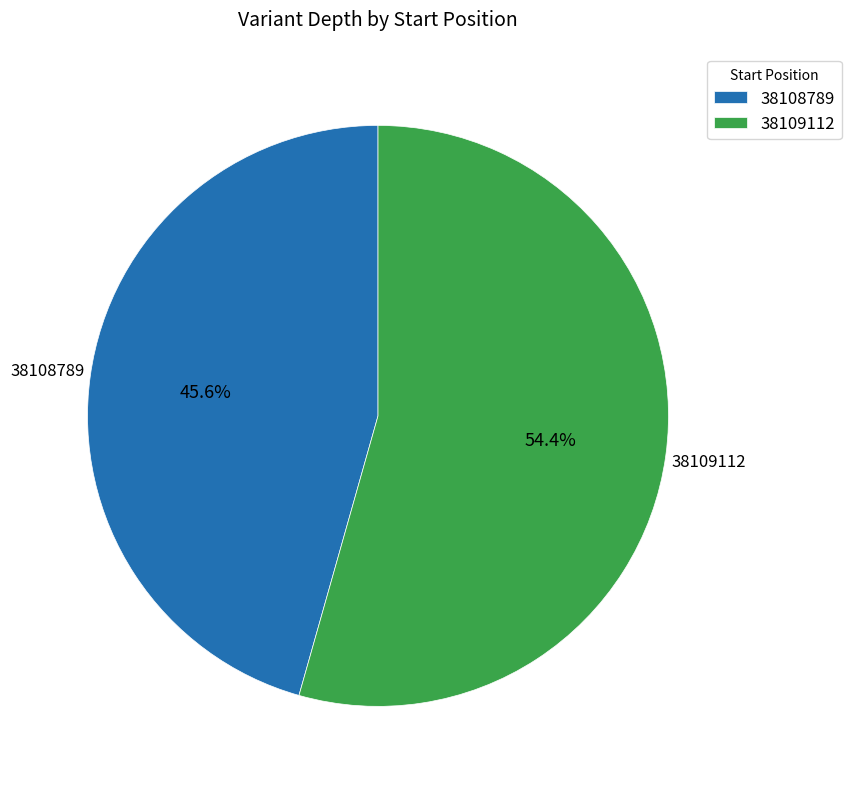

Between 38109112 and 38108789, which is larger?

38109112